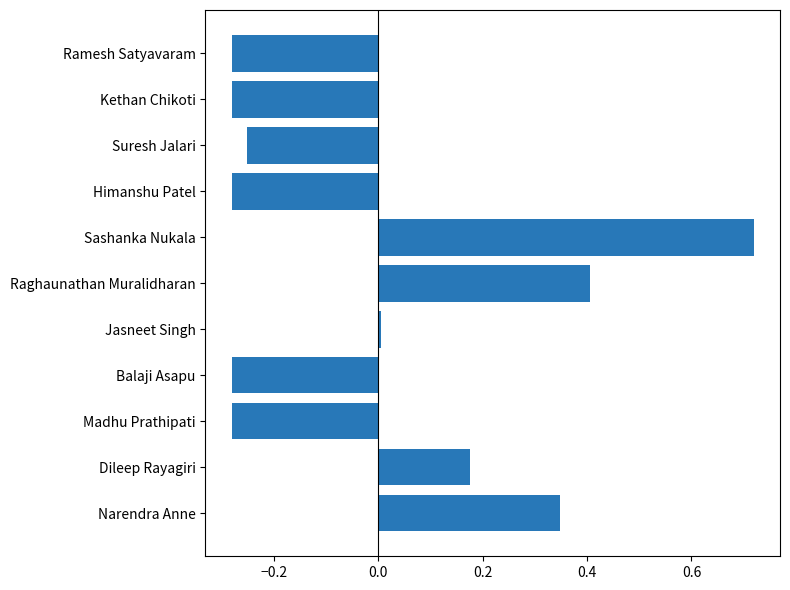

What is the difference between the maximum and minimum values?

1.0